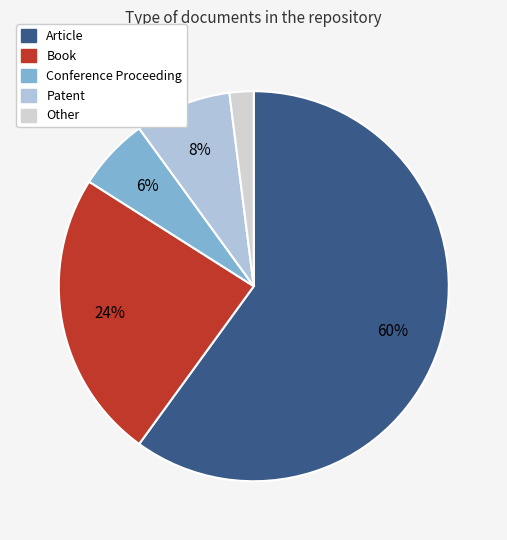

True or false: Patent accounts for 15% of the total.

False